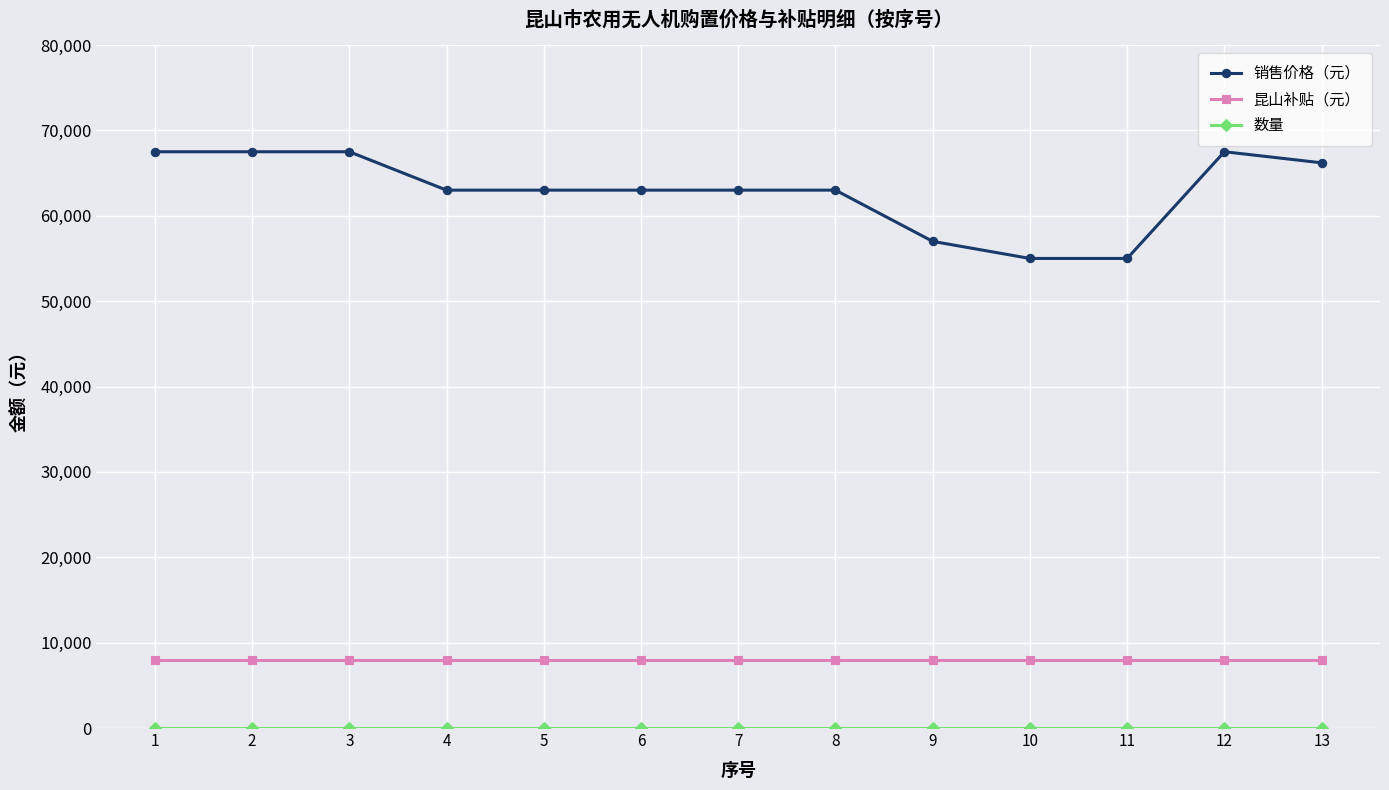

Which series has the largest total across all categories?

销售价格（元）